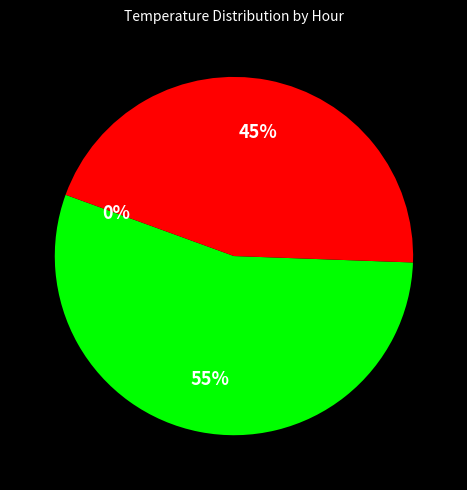

Combined, what portion of the pie is 9 and 0?

8.5%